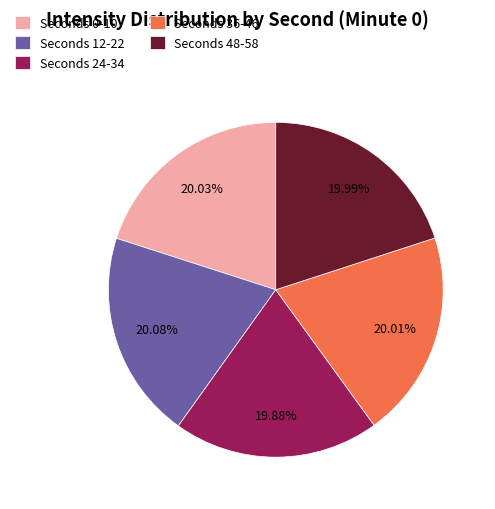

What is the ratio of the value at Seconds 24-34 to the value at Seconds 48-58?

1.0